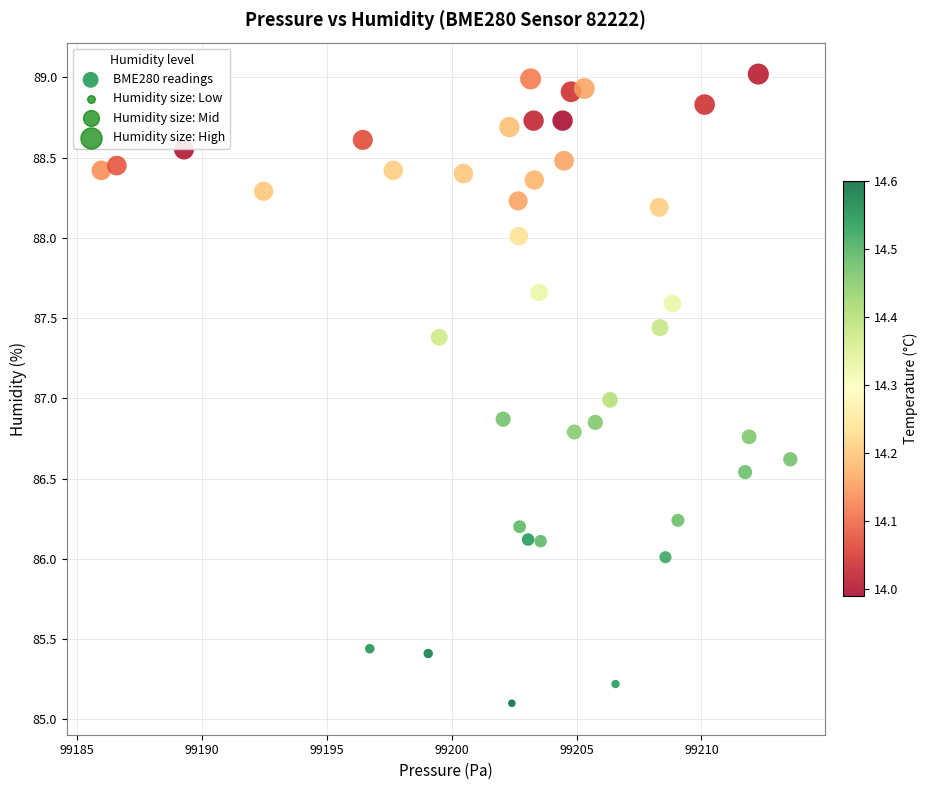

What is the range of Y values (max minus min)?

3.9